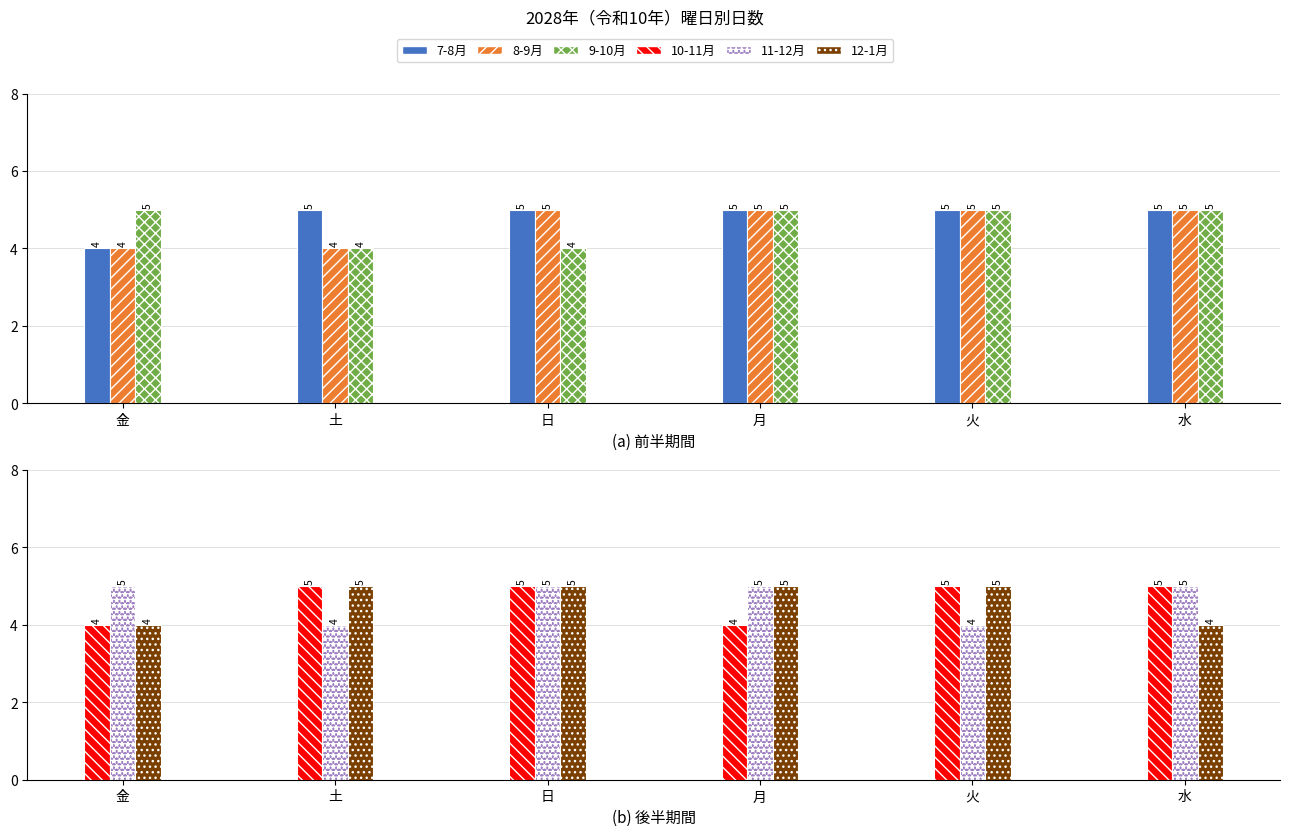

Reading left to right, transcribe all the data shown in this chart.

7-8月: 4	5	5	5	5	5
8-9月: 4	4	5	5	5	5
9-10月: 5	4	4	5	5	5
10-11月: 4	5	5	4	5	5
11-12月: 5	4	5	5	4	5
12-1月: 4	5	5	5	5	4